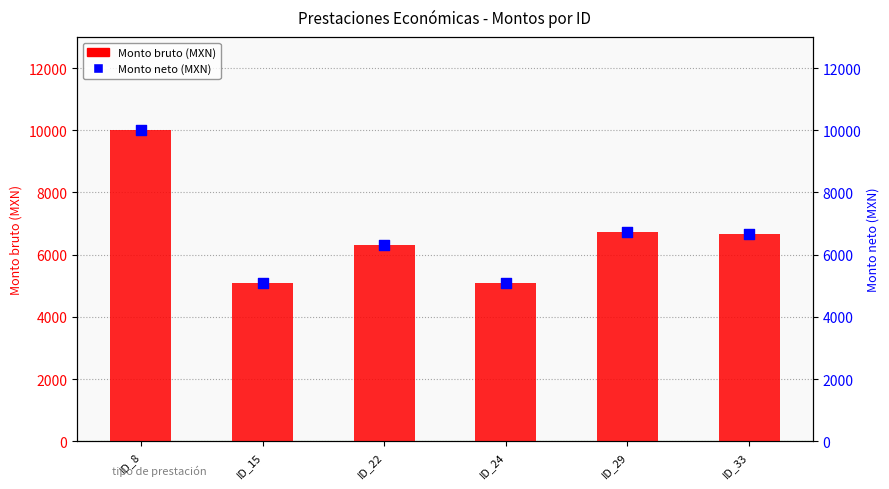

What is the total value across all series at ID_24?

10184.8